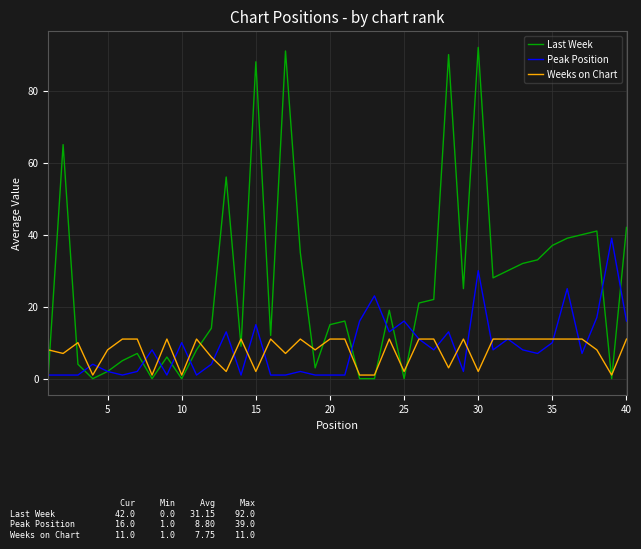

How many series are shown in this chart?

3